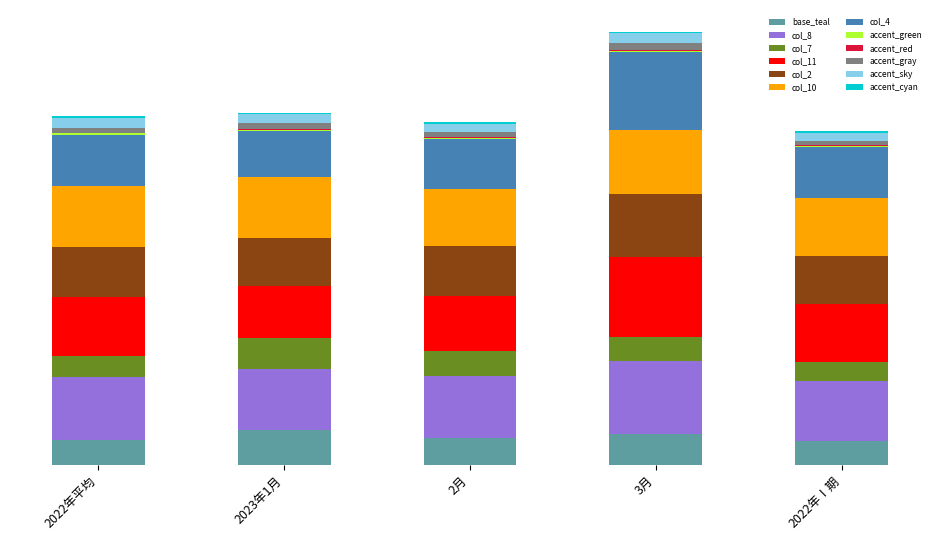

Are the bars horizontal?

No